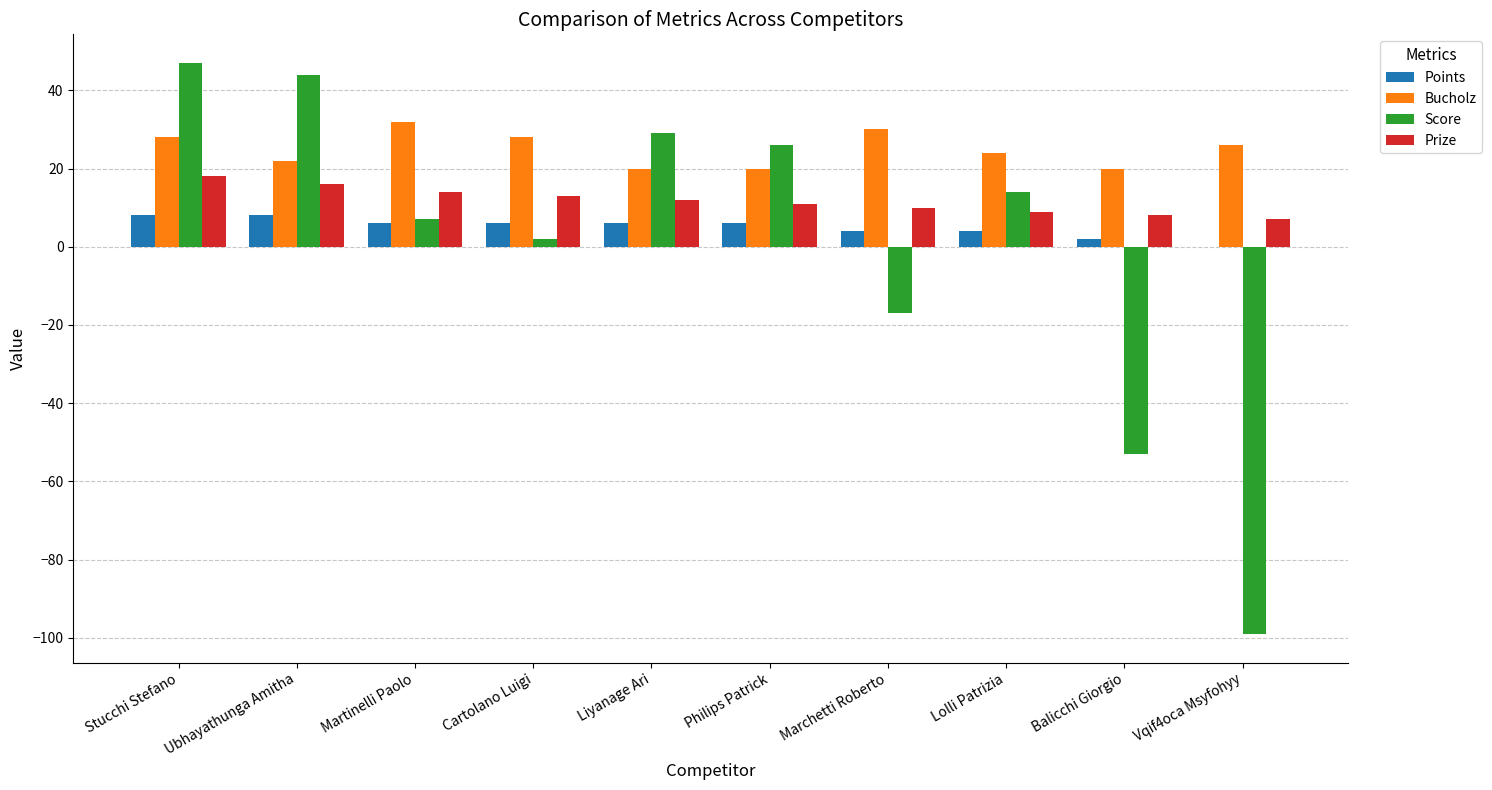

Which series has the largest total across all categories?

Bucholz